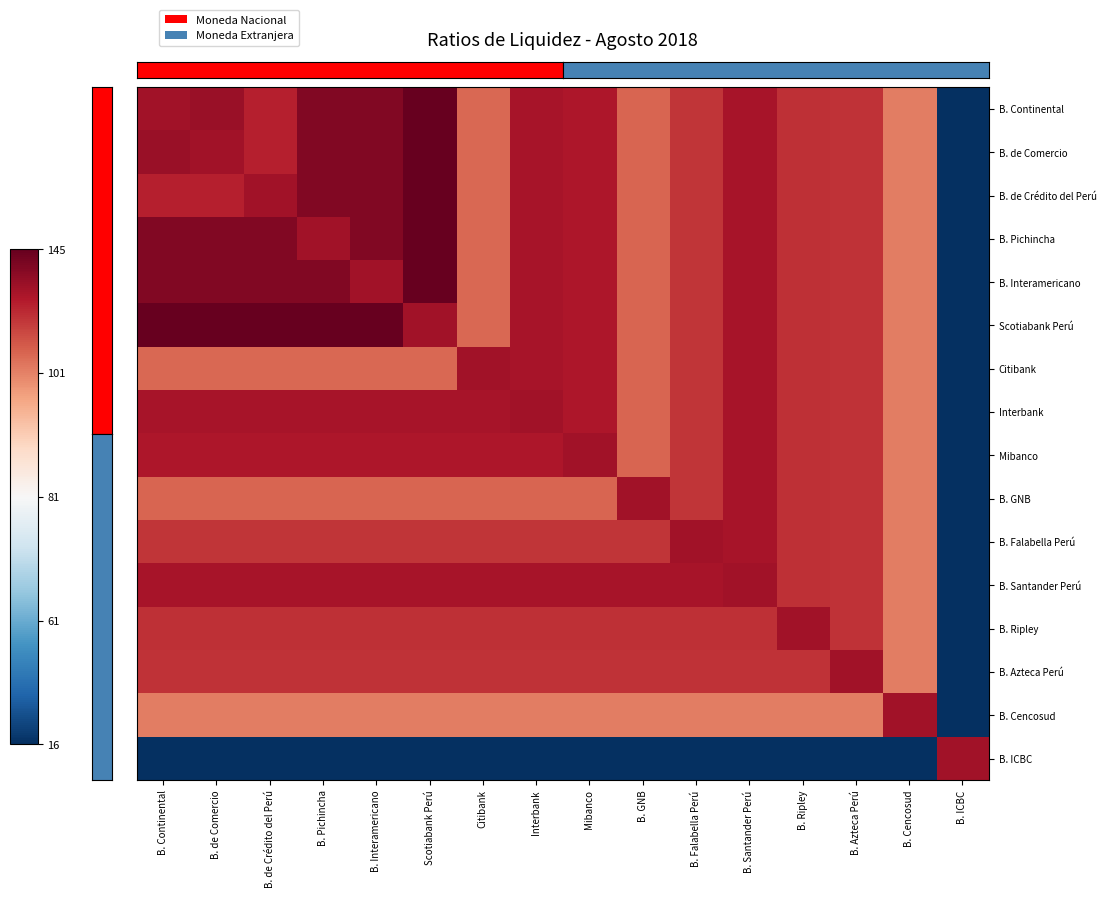

At how many categories does at least one series exceed 0?

16